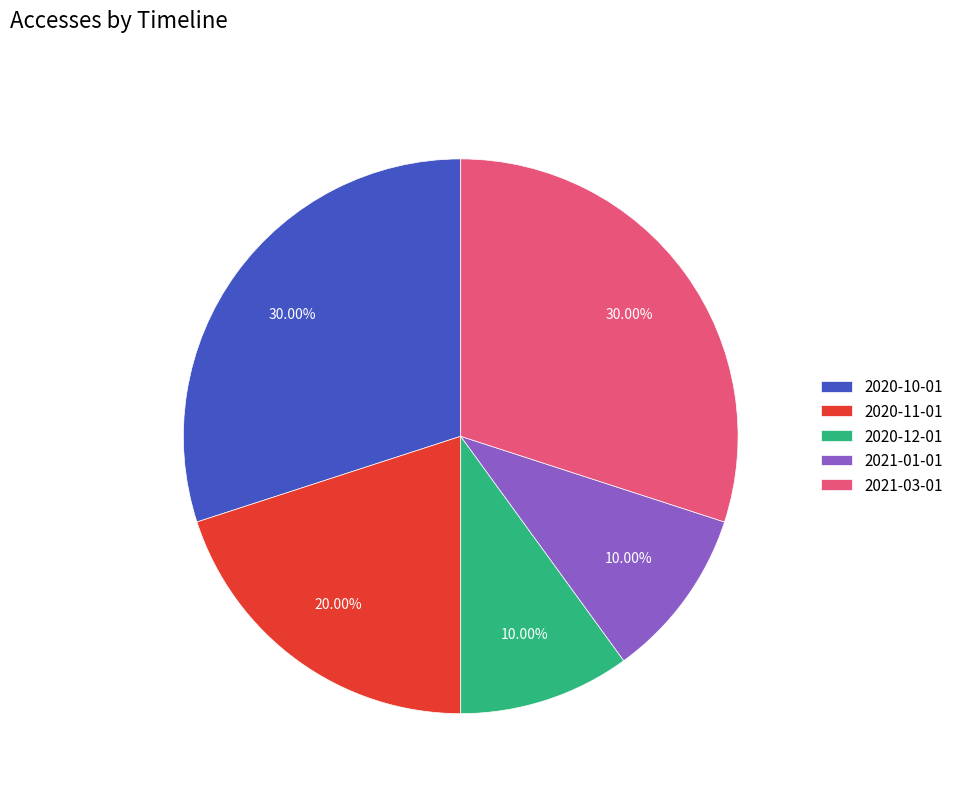

How many slices are in this pie chart?

5